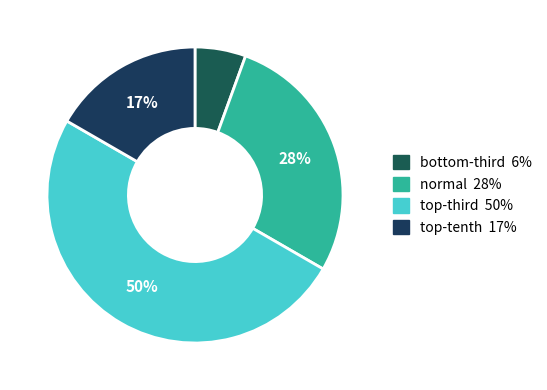

Is there a majority slice in this chart?

No